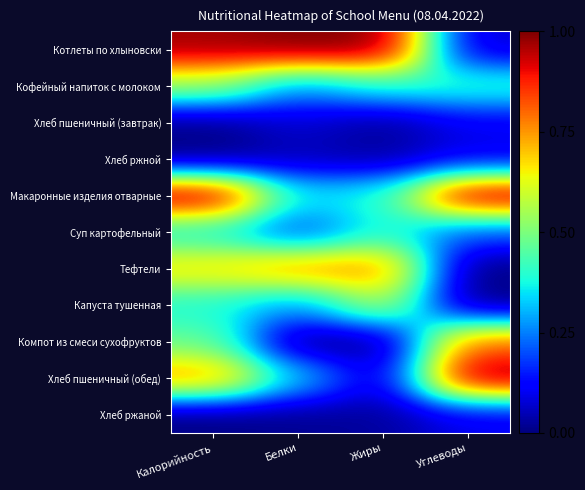

Reading left to right, list all the values displayed in this chart.

Котлеты по хлыновски: Калорийность=1.0	Белки=1.0	Жиры=1.0	Углеводы=0.1
Кофейный напиток с молоком: Калорийность=0.5	Белки=0.3	Жиры=0.4	Углеводы=0.4
Хлеб пшеничный (завтрак): Калорийность=0.0	Белки=0.1	Жиры=0.0	Углеводы=0.1
Хлеб ржной: Калорийность=0.0	Белки=0.1	Жиры=0.0	Углеводы=0.1
Макаронные изделия отварные: Калорийность=1.0	Белки=0.4	Жиры=0.4	Углеводы=1.0
Суп картофельный: Калорийность=0.4	Белки=0.2	Жиры=0.4	Углеводы=0.2
Тефтели: Калорийность=0.7	Белки=0.8	Жиры=0.8	Углеводы=0.0
Капуста тушенная: Калорийность=0.4	Белки=0.3	Жиры=0.6	Углеводы=0.0
Компот из смеси сухофруктов: Калорийность=0.5	Белки=0.0	Жиры=0.0	Углеводы=0.8
Хлеб пшеничный (обед): Калорийность=0.8	Белки=0.3	Жиры=0.1	Углеводы=1.0
Хлеб ржаной: Калорийность=0.0	Белки=0.0	Жиры=0.0	Углеводы=0.1